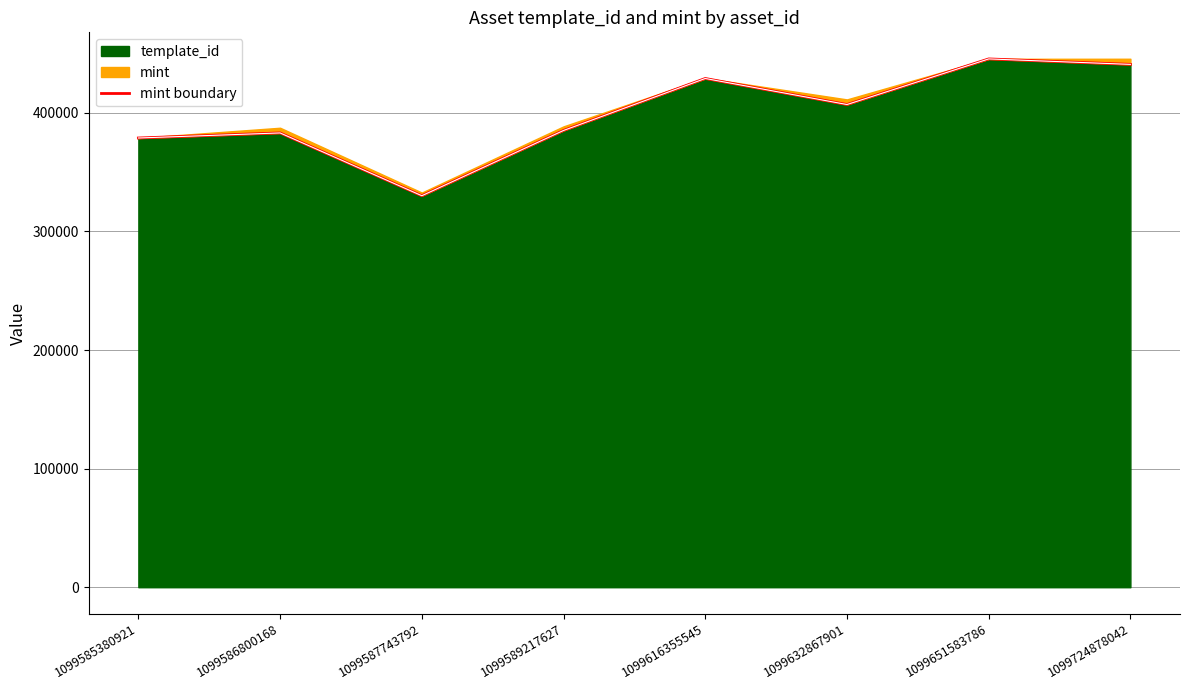

How many points are lower than both their immediate neighbors (excluding endpoints)?

2